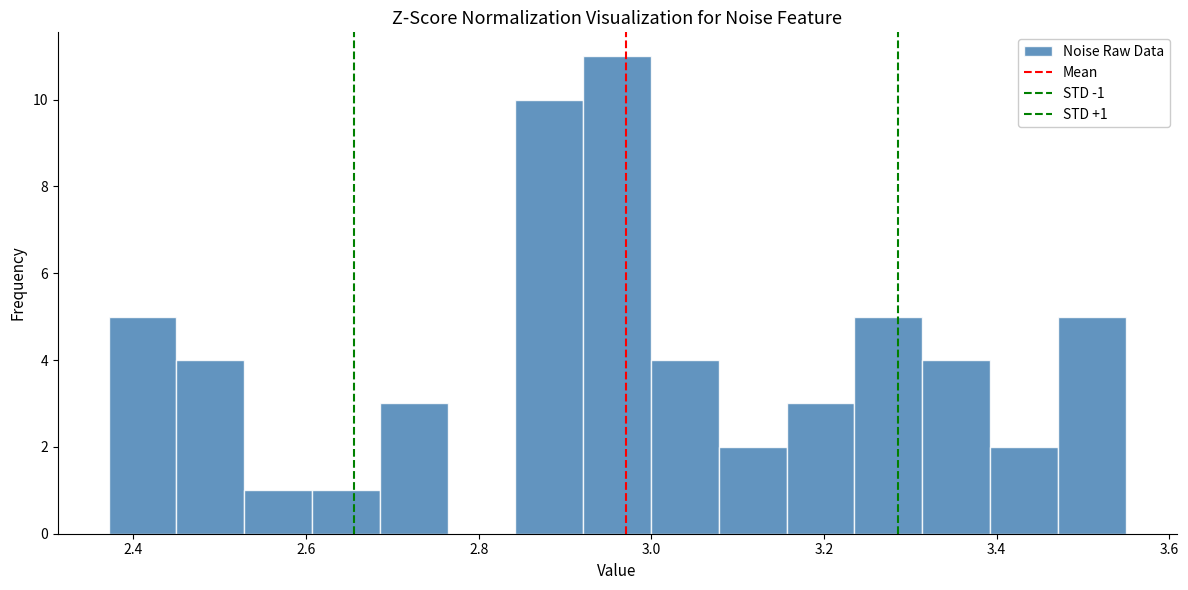

Read against the x-axis, roughly where is the centre of the tallest bar?

2.96